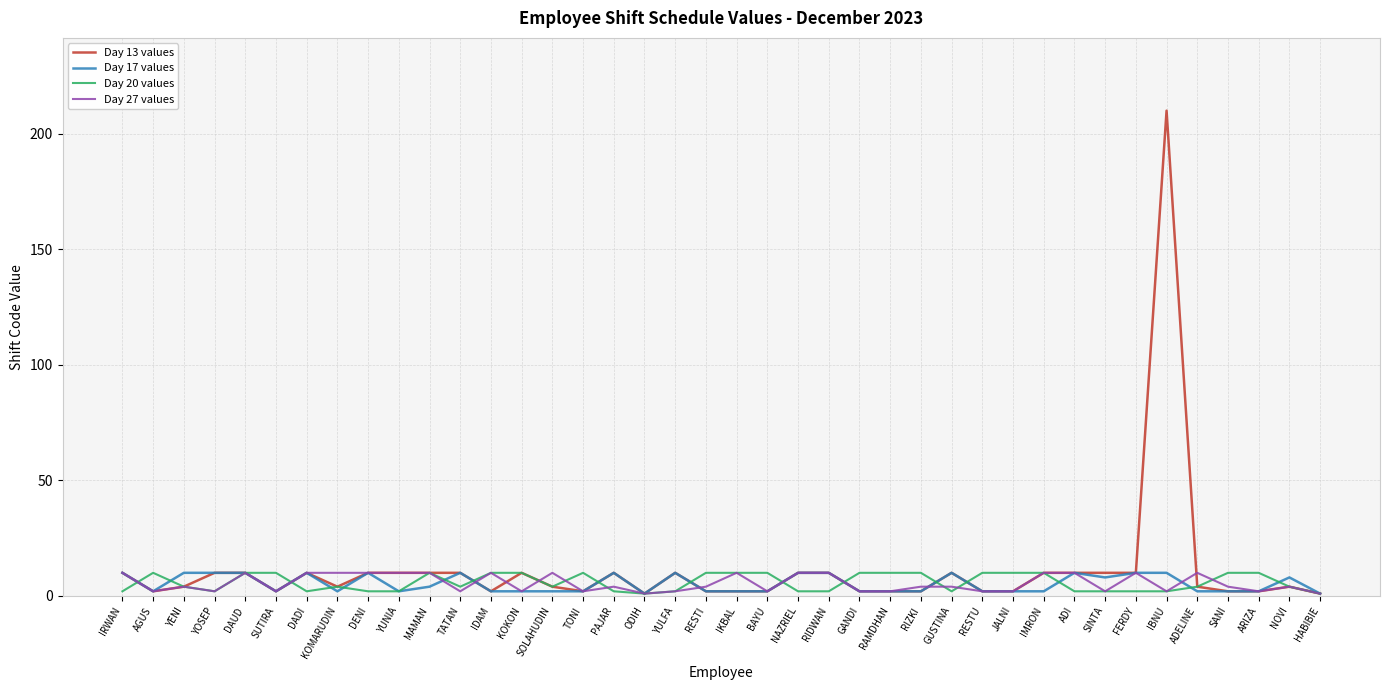

What is the highest value of the Day 13 values series?

210